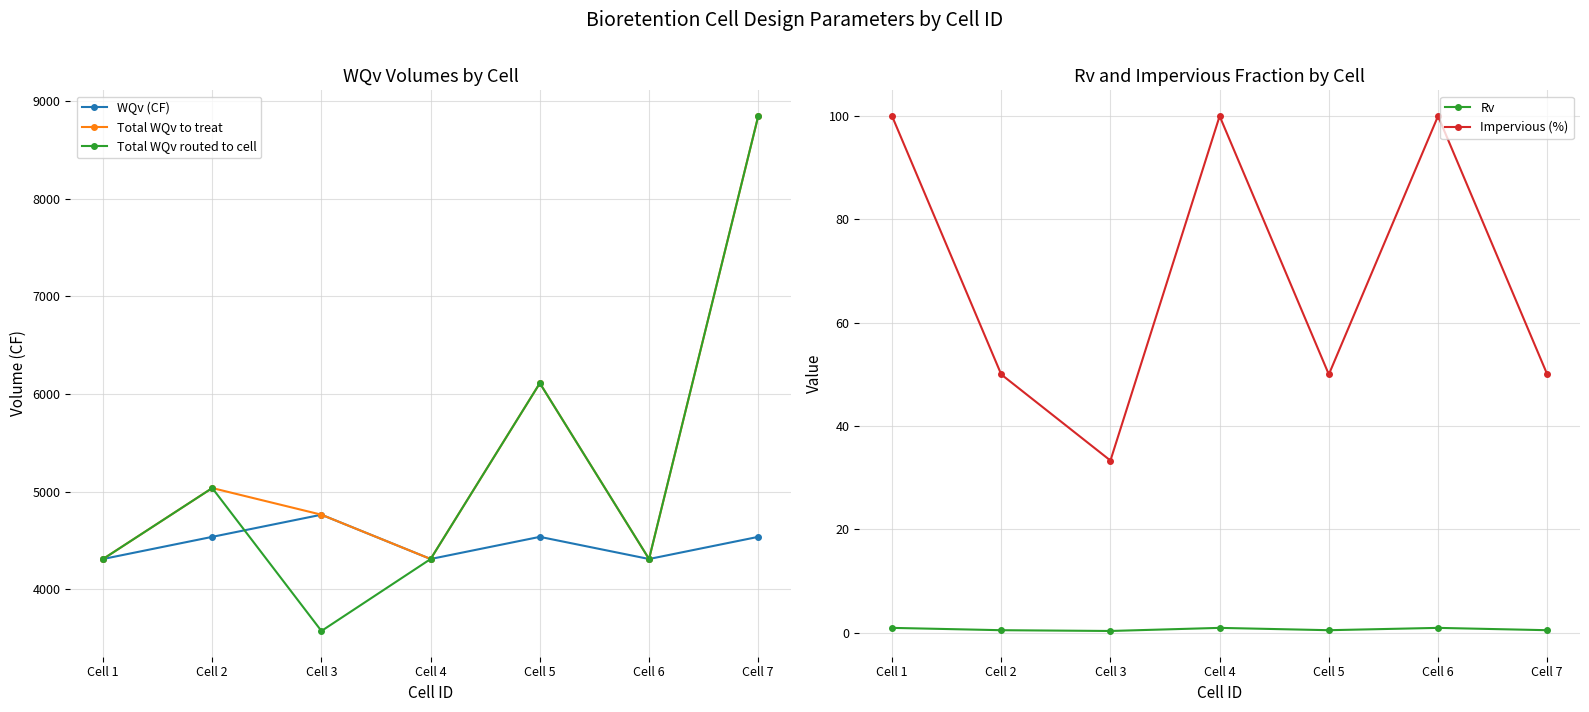

How many lines are shown in the chart?

5